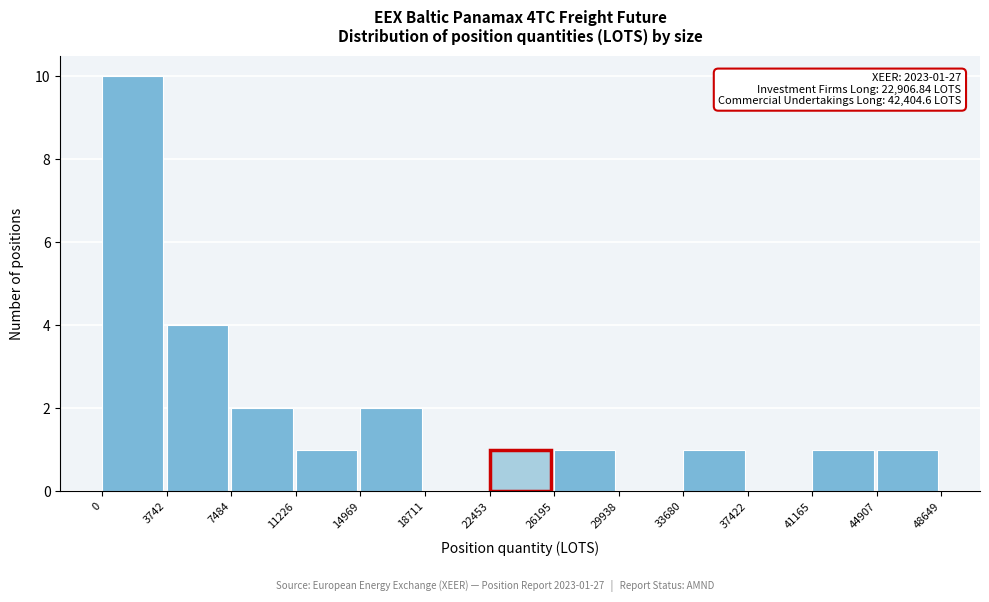

Which range on the x-axis has the tallest bar?

0 to 3742